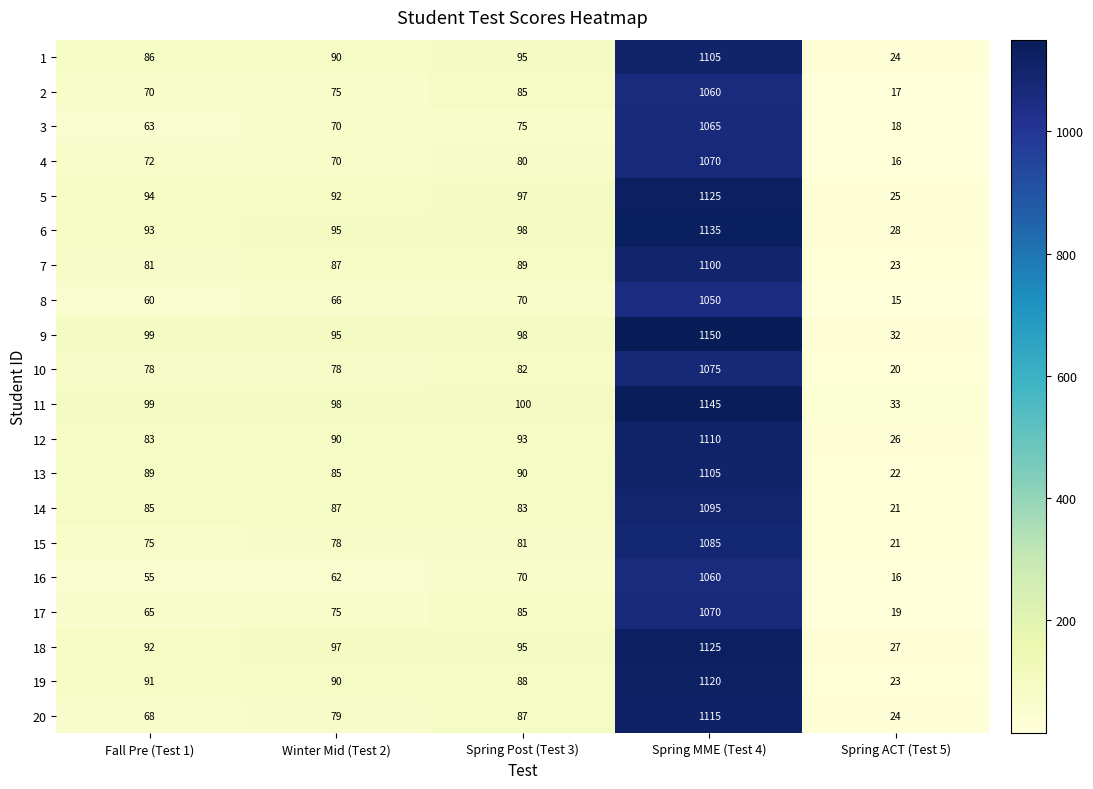

What is the approximate value of 2 at Fall Pre (Test 1)?

70